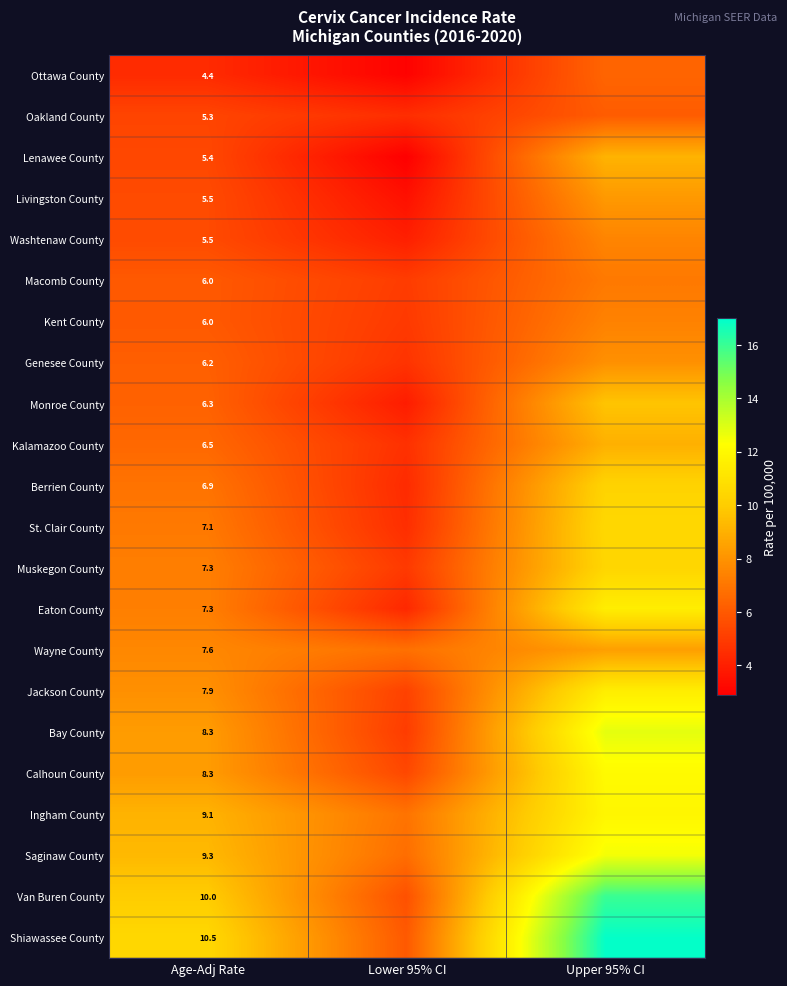

What is the spread (max minus min) of values at Age-Adj Rate?

6.1